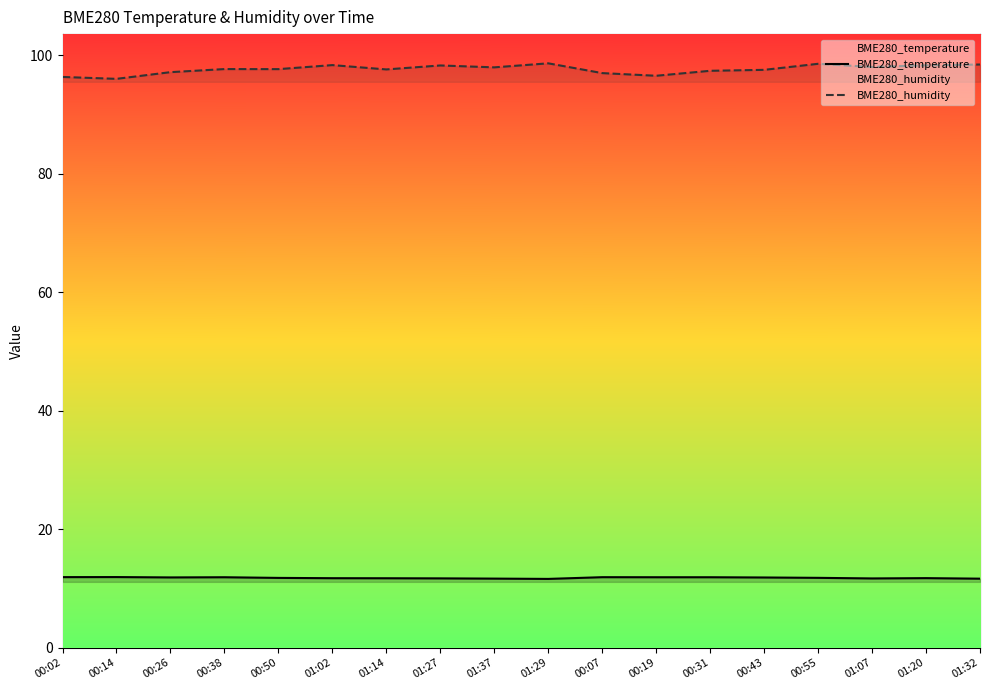

What is the label of the 18th point from the right?

00:02